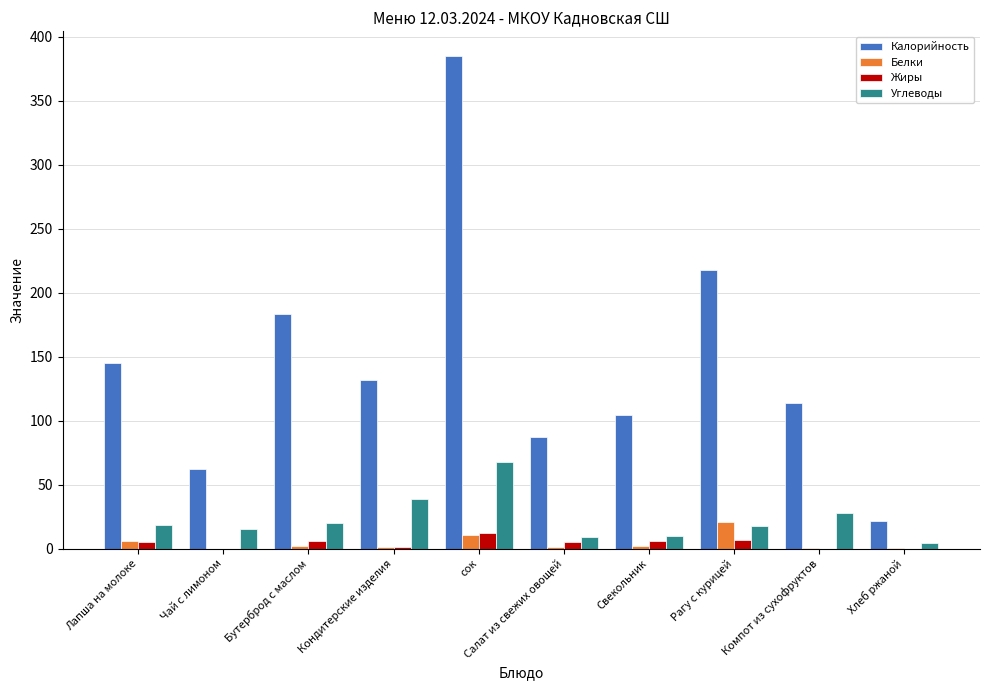

The value of Калорийность at Компот из сухофруктов is 113.8. True or false?

True